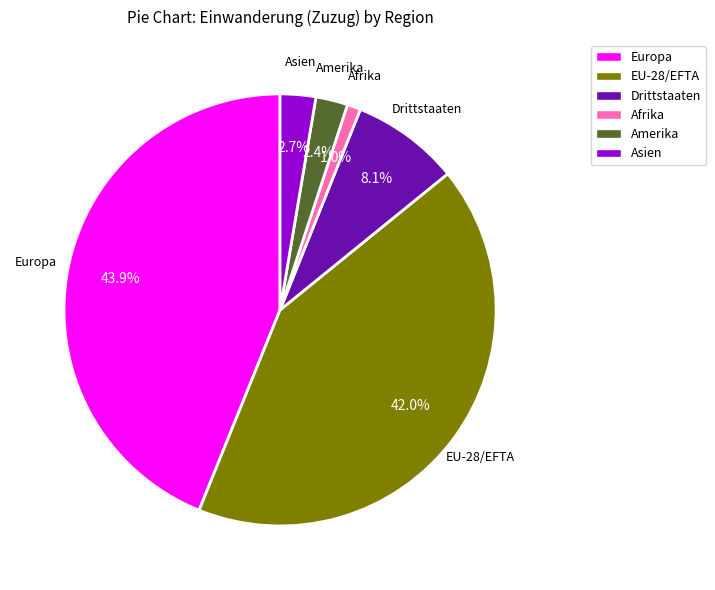

Is the sum of Afrika and Amerika greater than half?

No